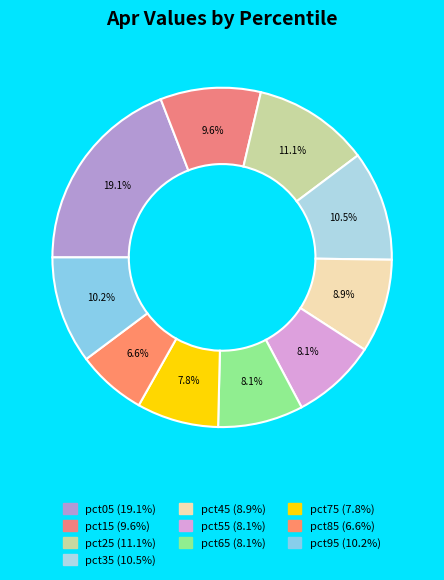

Rank the categories by value from lowest to highest.

pct85, pct75, pct55, pct65, pct45, pct15, pct95, pct35, pct25, pct05